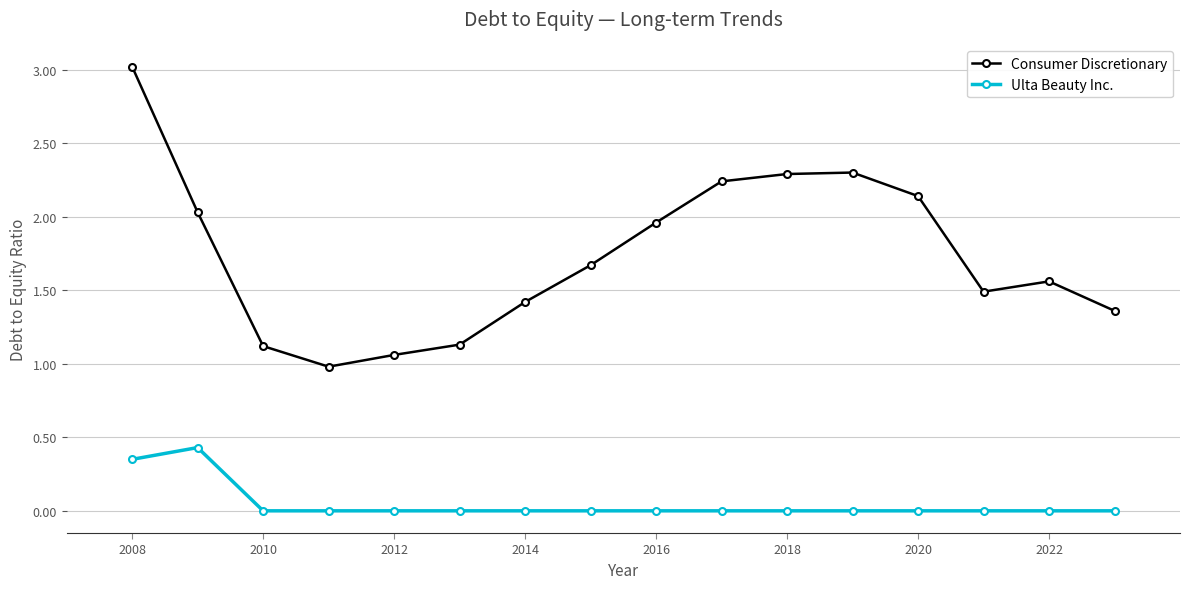

True or false: Ulta Beauty Inc. and Consumer Discretionary intersect in this chart.

False